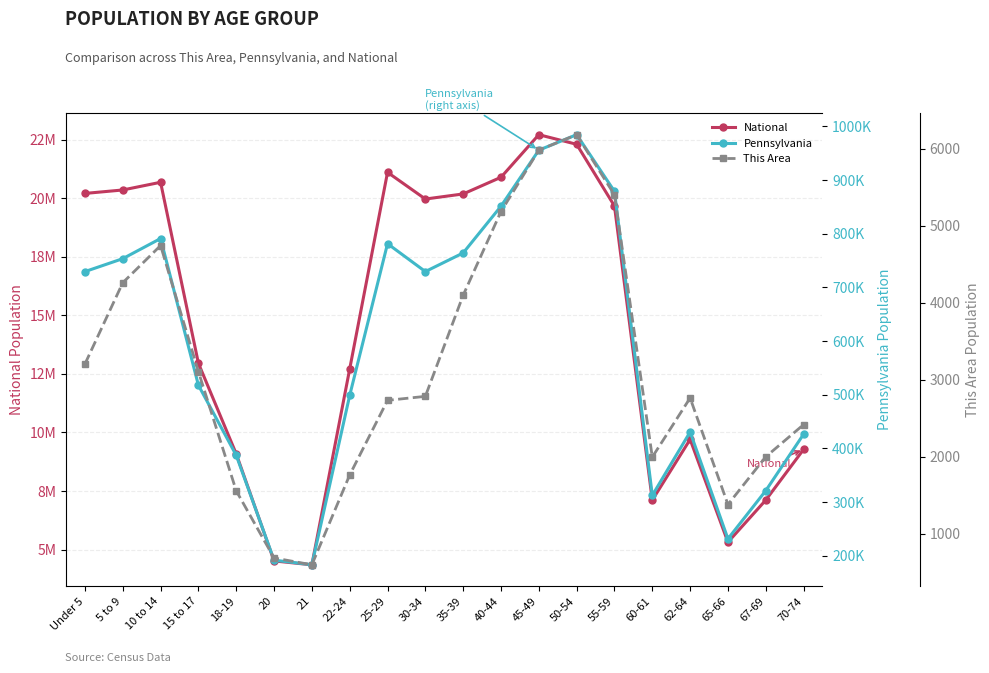

Reading left to right, extract all data points from this chart.

National: Under 5=20201362	5 to 9=20348657	10 to 14=20677194	15 to 17=12954254	18-19=9086089	20=4519129	21=4354294	22-24=12712576	25-29=21101849	30-34=19962099	35-39=20179642	40-44=20890964	45-49=22708591	50-54=22298125	55-59=19664805	60-61=7113727	62-64=9704197	65-66=5319902	67-69=7115361	70-74=9278166
Pennsylvania: Under 5=729538	5 to 9=753635	10 to 14=791151	15 to 17=517831	18-19=387235	20=191942	21=183257	22-24=498947	25-29=781527	30-34=729592	35-39=764287	40-44=851382	45-49=955763	50-54=984641	55-59=879048	60-61=312575	62-64=430721	65-66=231623	67-69=321379	70-74=426536
This Area: Under 5=3205	5 to 9=4261	10 to 14=4744	15 to 17=3106	18-19=1558	20=686	21=597	22-24=1764	25-29=2733	30-34=2785	35-39=4099	40-44=5186	45-49=5983	50-54=6184	55-59=5403	60-61=1996	62-64=2764	65-66=1380	67-69=2000	70-74=2418